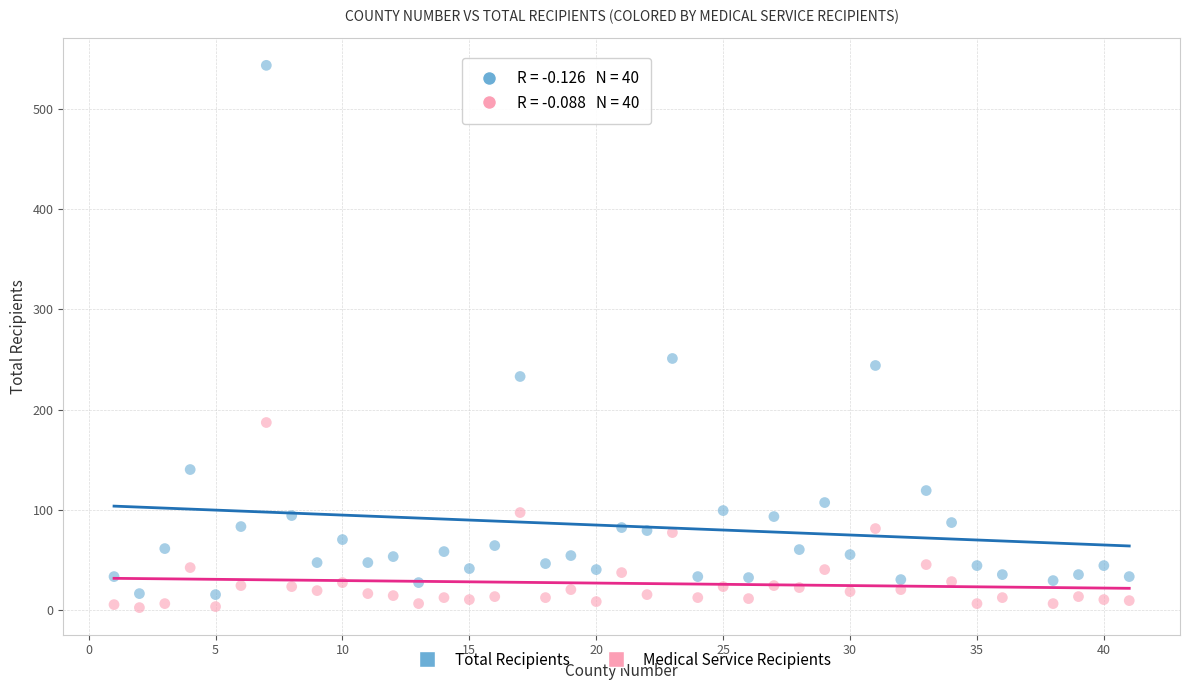

Across all data points, what is the range of Y values (max minus min)?

542